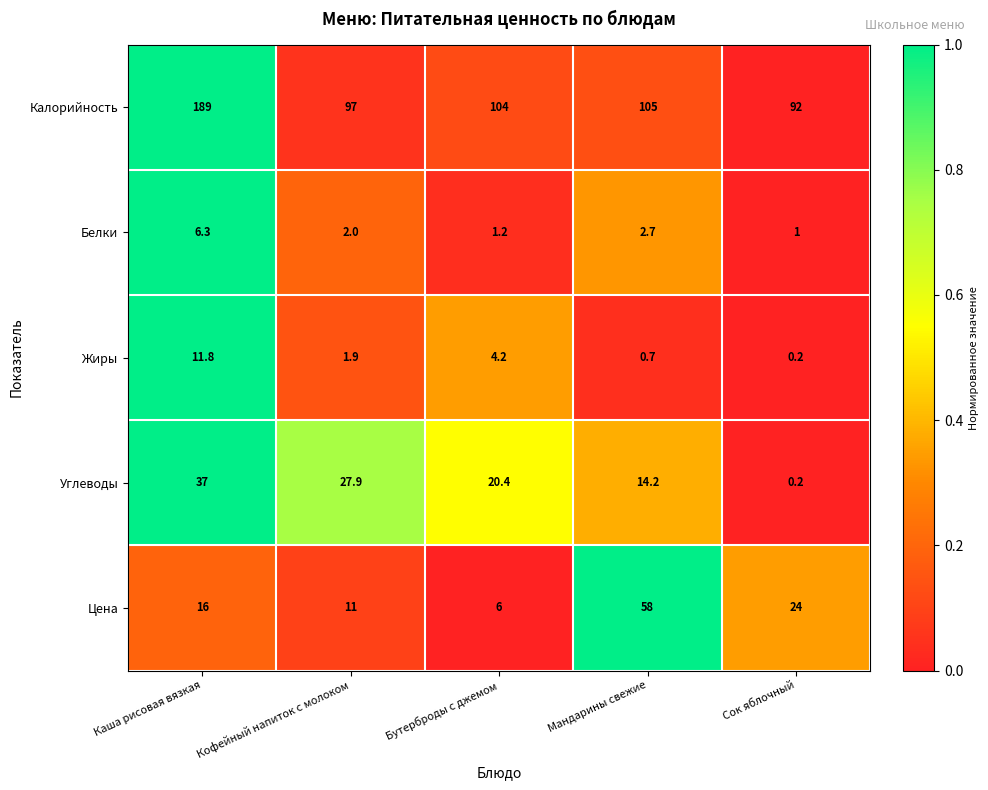

Which series has the largest range (max minus min)?

Калорийность